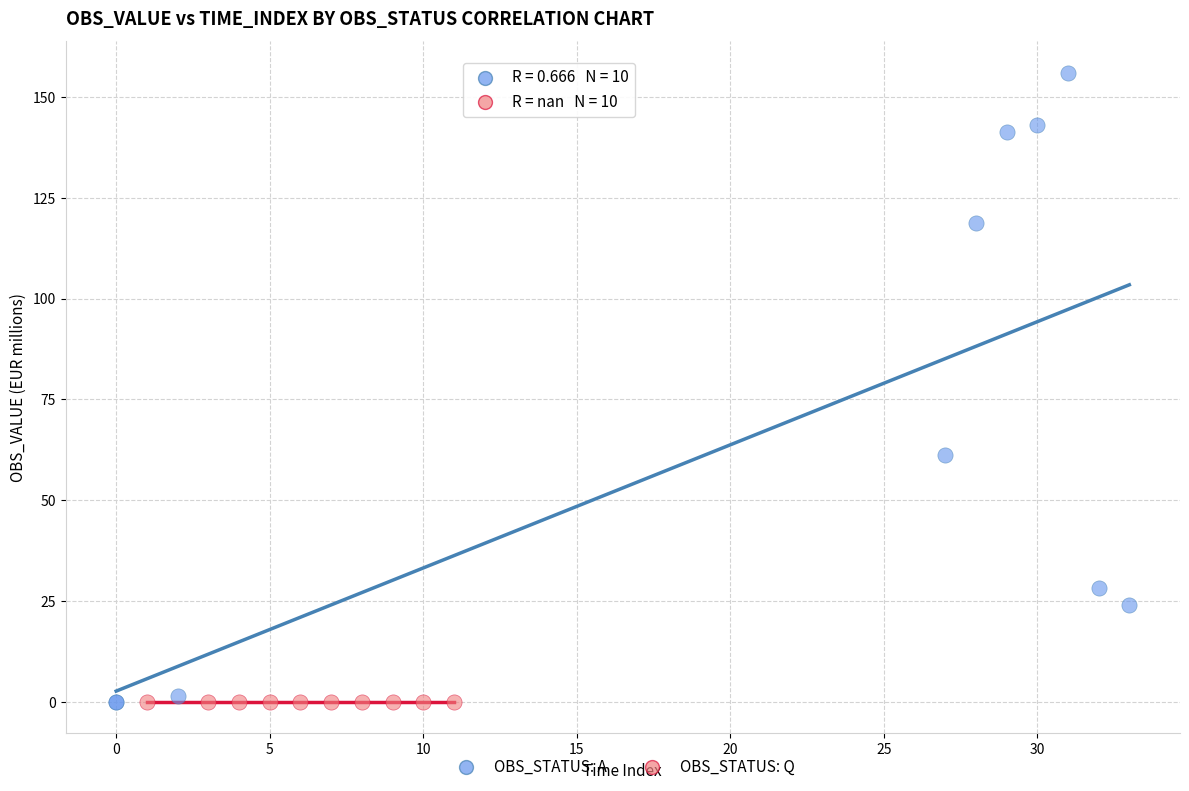

Which series reaches the maximum Y coordinate?

OBS_STATUS: A